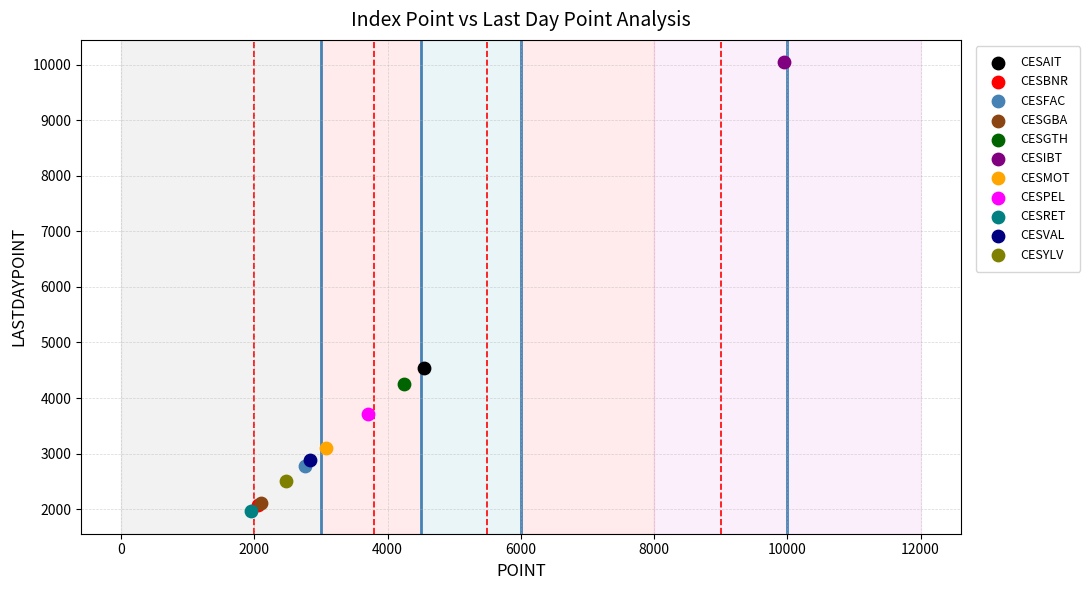

Which series reaches the minimum Y coordinate?

CESRET